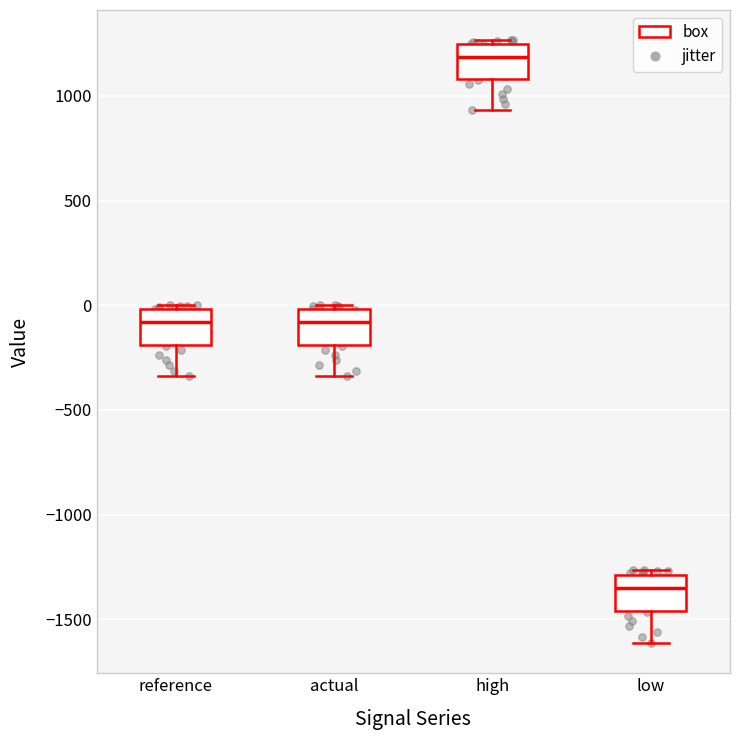

Where does the median line of the box for actual sit on the y-axis? The values are not printed on the chart, so give them approximately, as read against the axis.

-100